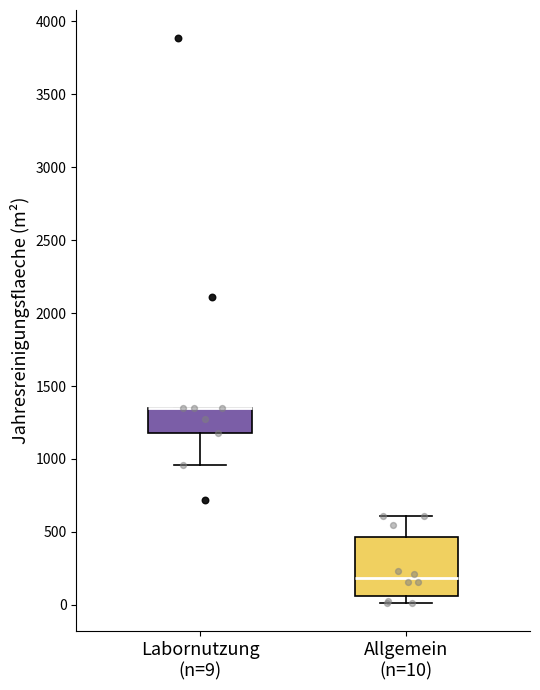

Which box is the tallest, from its lower edge to its upper edge?

Allgemein (n=10)